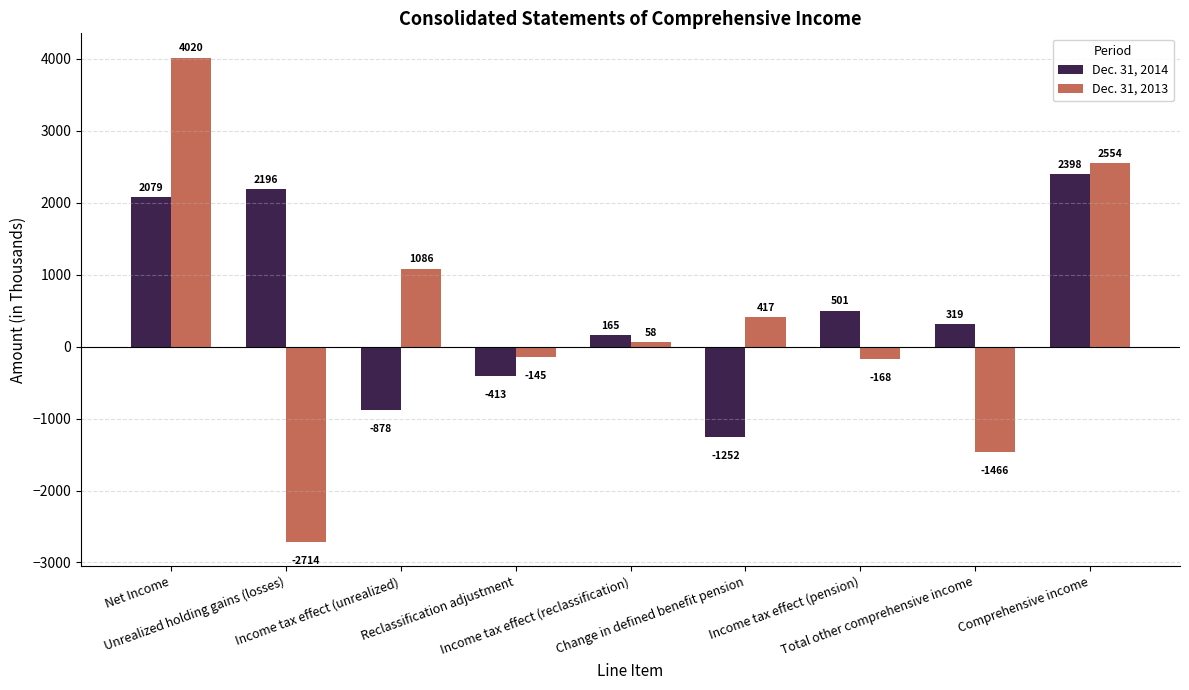

What is the label of the 3rd bar from the left?

Income tax effect (unrealized)